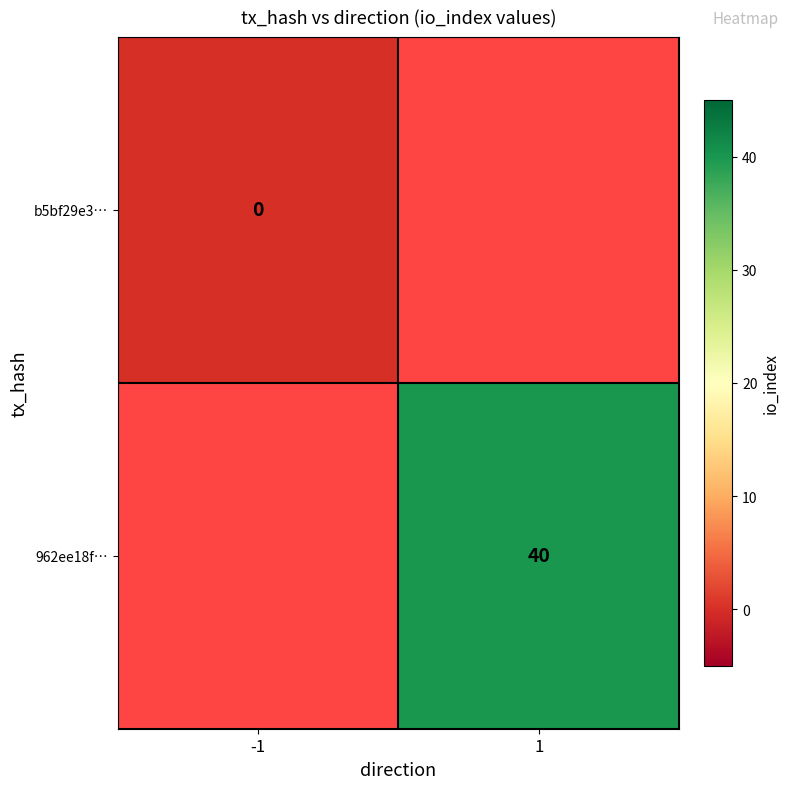

True or false: 962ee18f… has a value of 40 at 1.

True